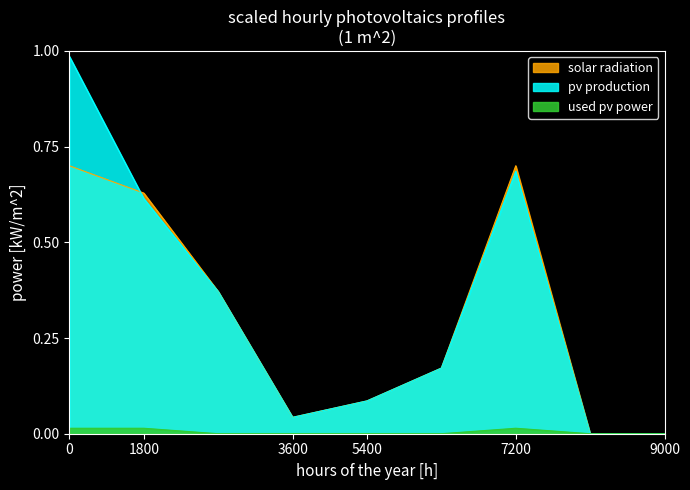

Rank the series by their maximum value, from lowest to highest.

used pv power, solar radiation, pv production